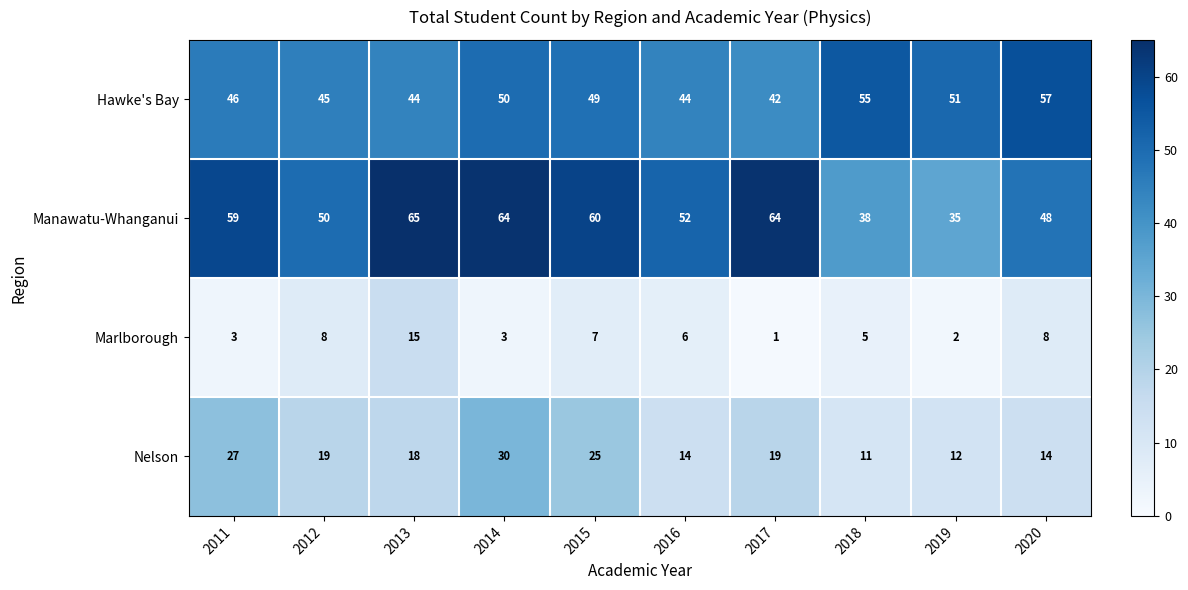

Rank the series by their maximum value, from highest to lowest.

Manawatu-Whanganui, Hawke's Bay, Nelson, Marlborough